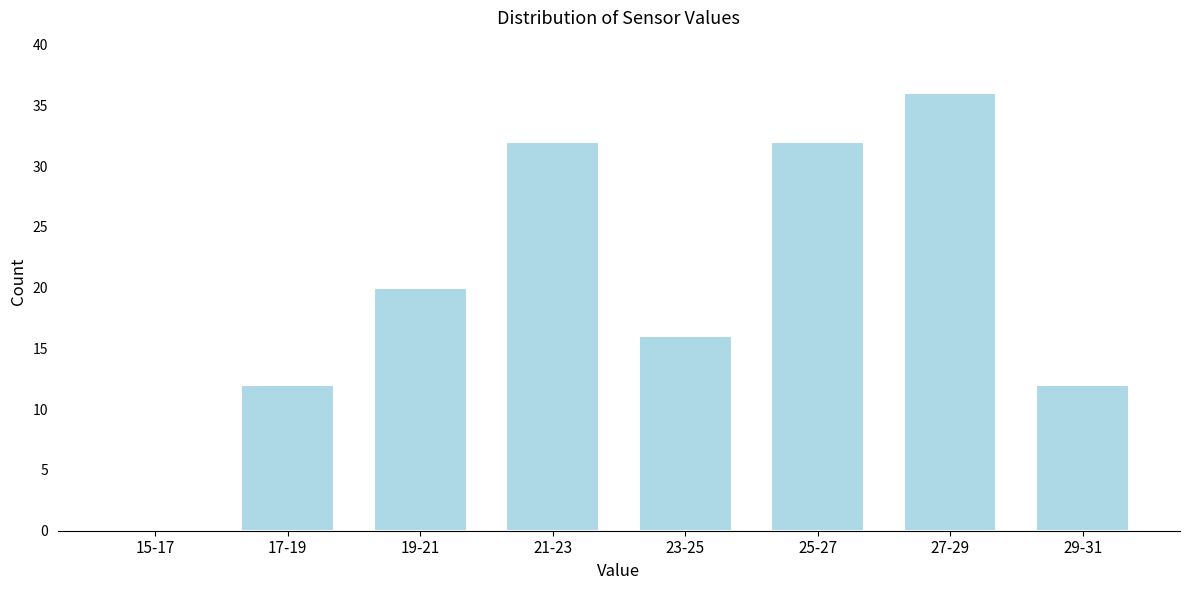

Reading left to right, list all the values displayed in this chart.

15-17=0	17-19=12	19-21=20	21-23=32	23-25=16	25-27=32	27-29=36	29-31=12